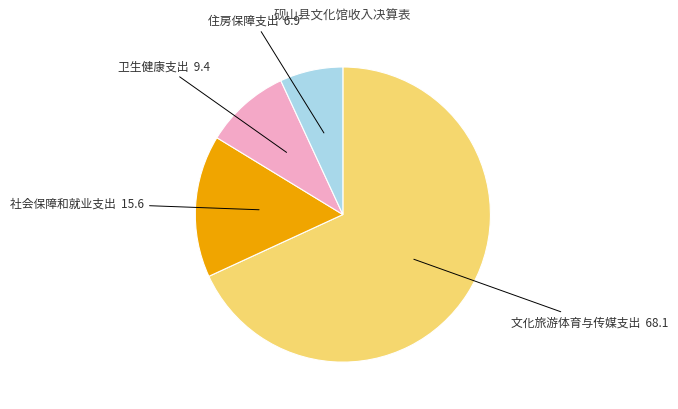

Do 文化旅游体育与传媒支出 and 住房保障支出 together represent more than half of the pie?

Yes